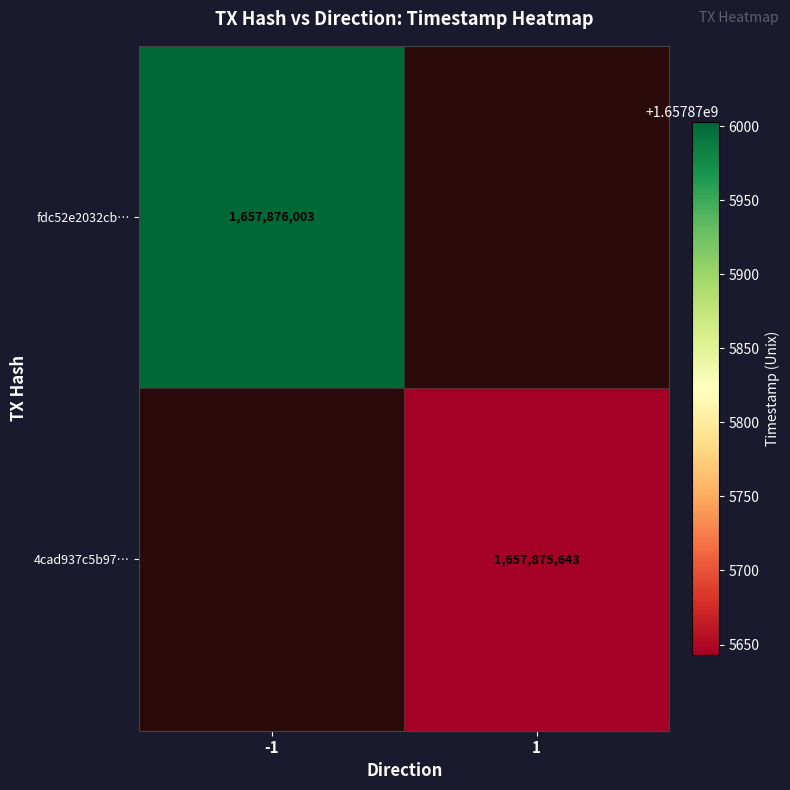

What is the sum of the 4cad937c5b972cd90cbd26241bb2bfa8d19c1a1 values at time_stamp and direction?

1657875644